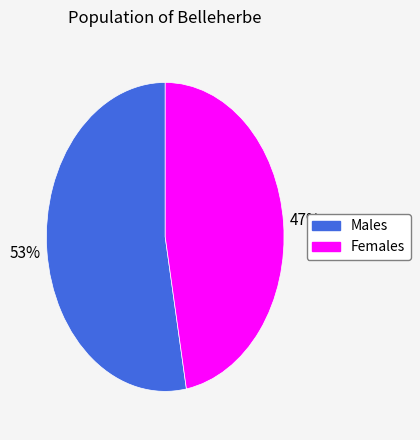

Is there a majority slice in this chart?

Yes